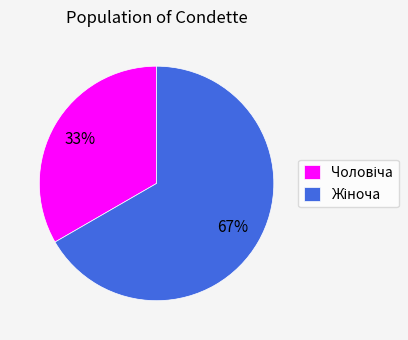

Is there a majority slice in this chart?

Yes